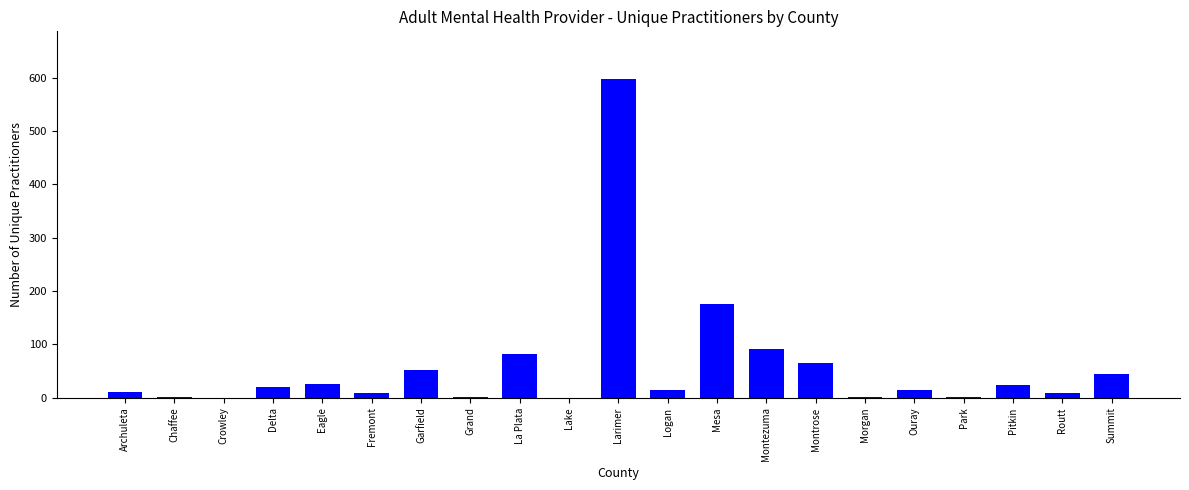

What is the sum of all values?

1243